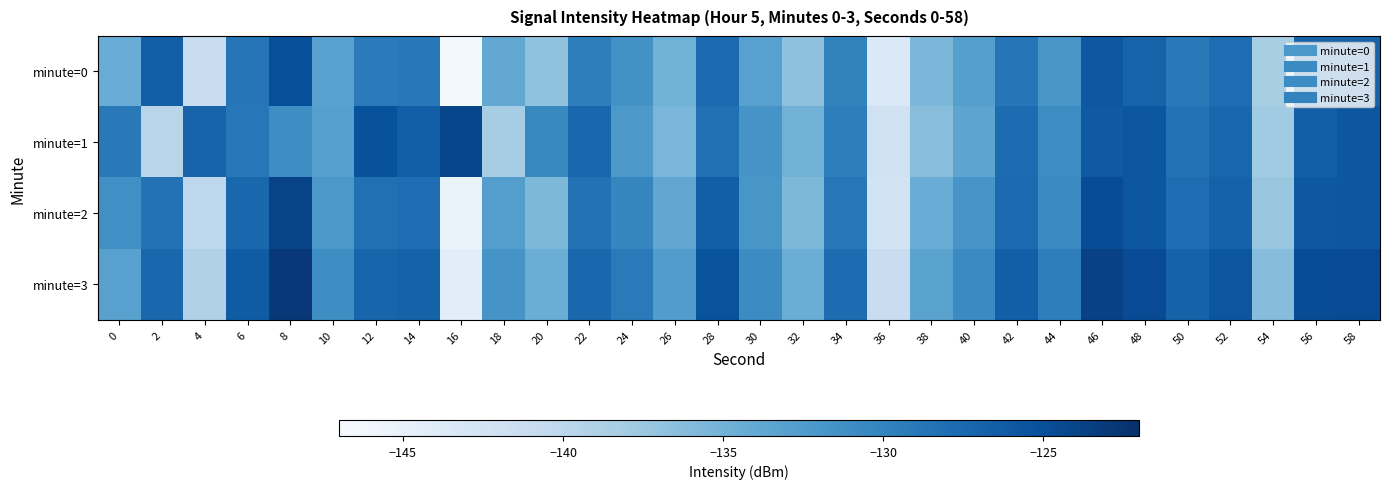

Reading left to right, extract all data points from this chart.

minute=0: 0=-134.3	2=-126.6	4=-141.2	6=-128.8	8=-125.0	10=-133.2	12=-129.3	14=-129.0	16=-146.5	18=-133.9	20=-136.8	22=-129.5	24=-131.5	26=-134.9	28=-127.7	30=-133.1	32=-136.7	34=-130.0	36=-143.5	38=-135.5	40=-132.9	42=-128.7	44=-131.9	46=-125.9	48=-126.9	50=-129.0	52=-127.9	54=-138.5	56=-127.0	58=-127.0
minute=1: 0=-129.0	2=-139.7	4=-126.9	6=-128.8	8=-131.0	10=-133.0	12=-125.3	14=-126.6	16=-124.2	18=-138.3	20=-130.5	22=-127.3	24=-132.1	26=-135.4	28=-128.2	30=-131.7	32=-134.9	34=-129.6	36=-142.1	38=-136.3	40=-133.5	42=-127.8	44=-130.9	46=-126.1	48=-125.7	50=-128.4	52=-127.2	54=-137.9	56=-126.5	58=-125.8
minute=2: 0=-131.2	2=-128.4	4=-140.1	6=-127.3	8=-123.9	10=-132.1	12=-128.2	14=-127.9	16=-145.4	18=-132.8	20=-135.6	22=-128.4	24=-130.3	26=-133.7	28=-126.5	30=-131.9	32=-135.6	34=-128.9	36=-142.4	38=-134.4	40=-131.8	42=-127.6	44=-130.7	46=-124.8	48=-125.8	50=-127.9	52=-126.8	54=-137.3	56=-125.9	58=-125.8
minute=3: 0=-133.1	2=-127.3	4=-139.0	6=-126.2	8=-122.8	10=-131.0	12=-127.1	14=-126.8	16=-144.3	18=-131.7	20=-134.5	22=-127.3	24=-129.2	26=-132.6	28=-125.4	30=-130.8	32=-134.5	34=-127.8	36=-141.3	38=-133.3	40=-130.7	42=-126.5	44=-129.6	46=-123.7	48=-124.7	50=-126.8	52=-125.7	54=-136.2	56=-124.8	58=-124.7